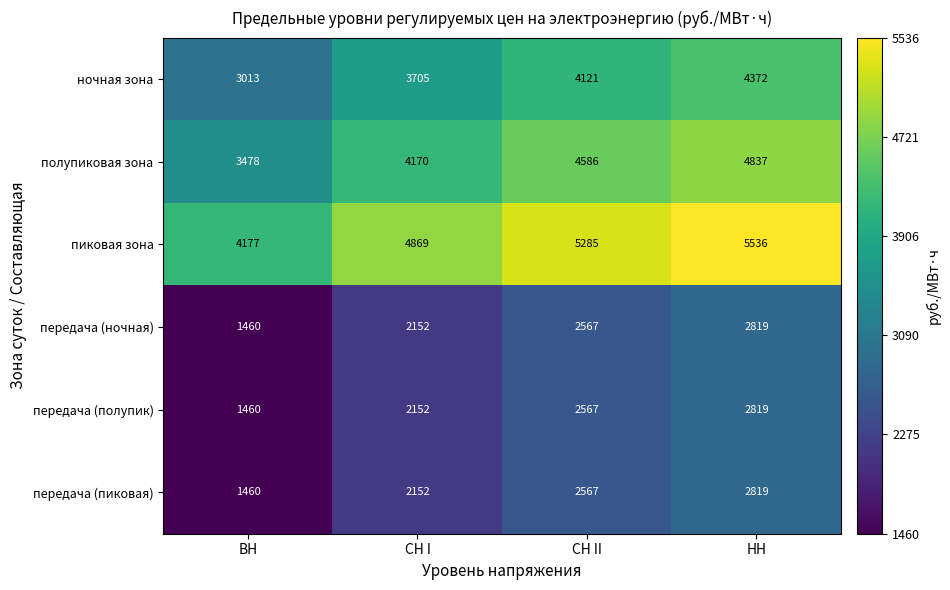

What is the difference between the highest and lowest values at СН II?

2718